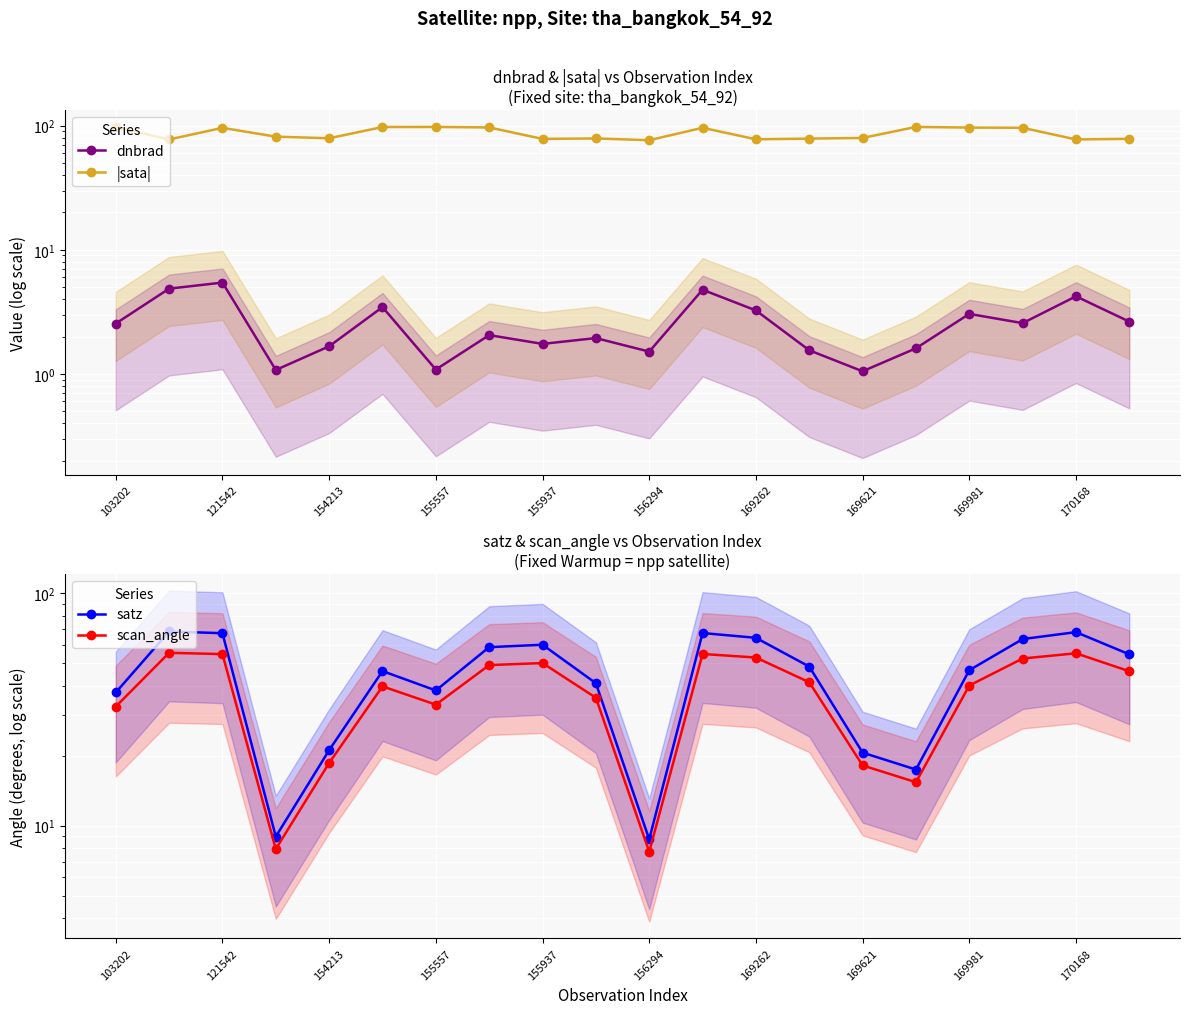

Where is dnbrad nearest to the value 3?

169981